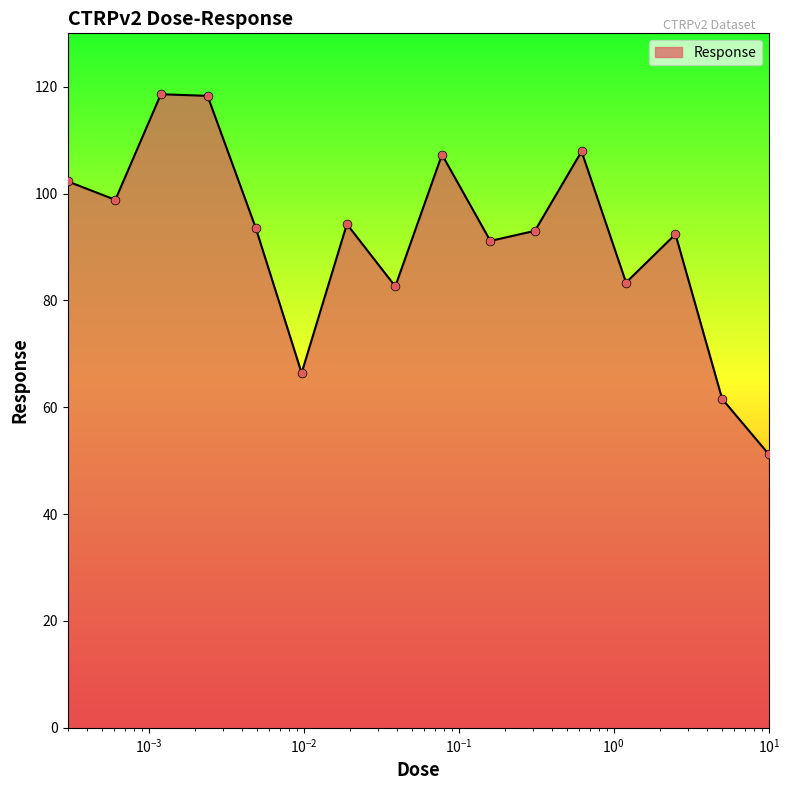

What is the greatest value displayed?

118.6